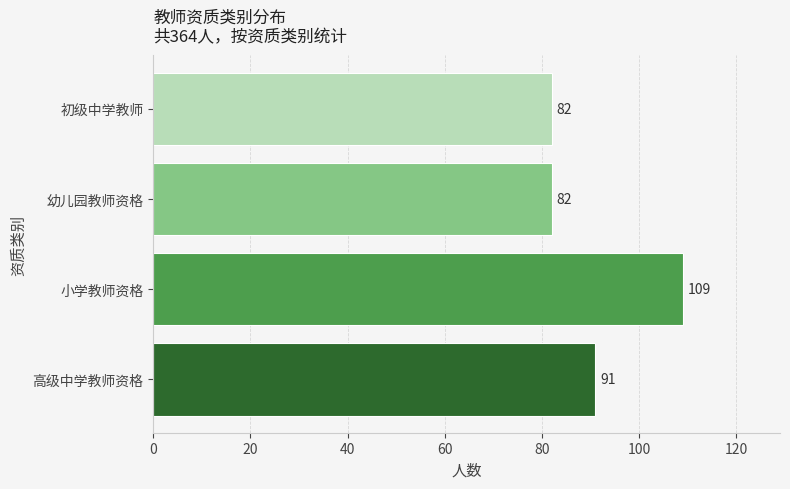

What is the change in value from 高级中学教师资格 to 初级中学教师?

-9